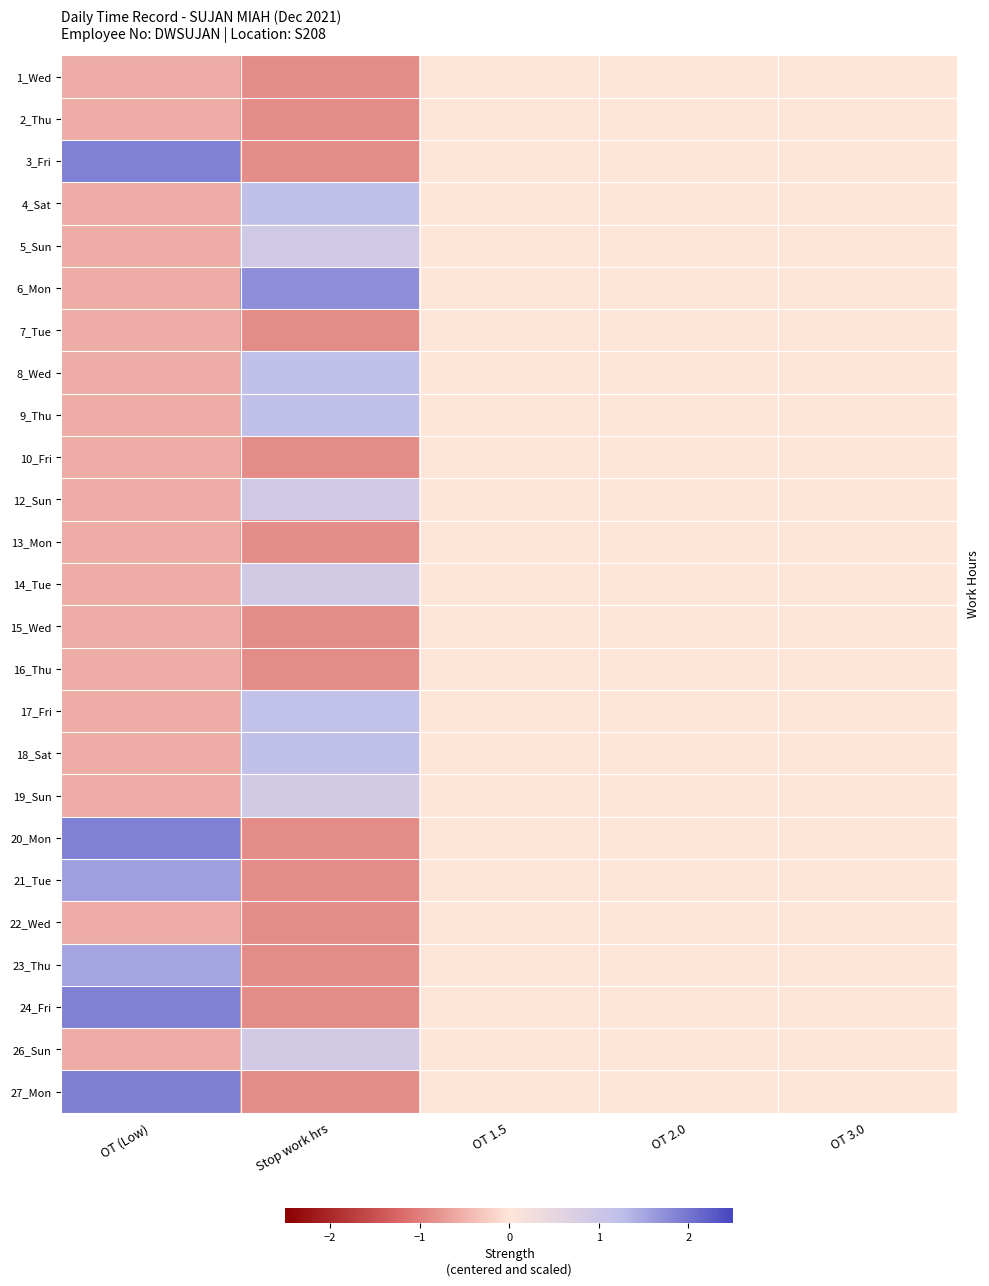

At which label is 22_Wed closest to 0?

OT 1.5